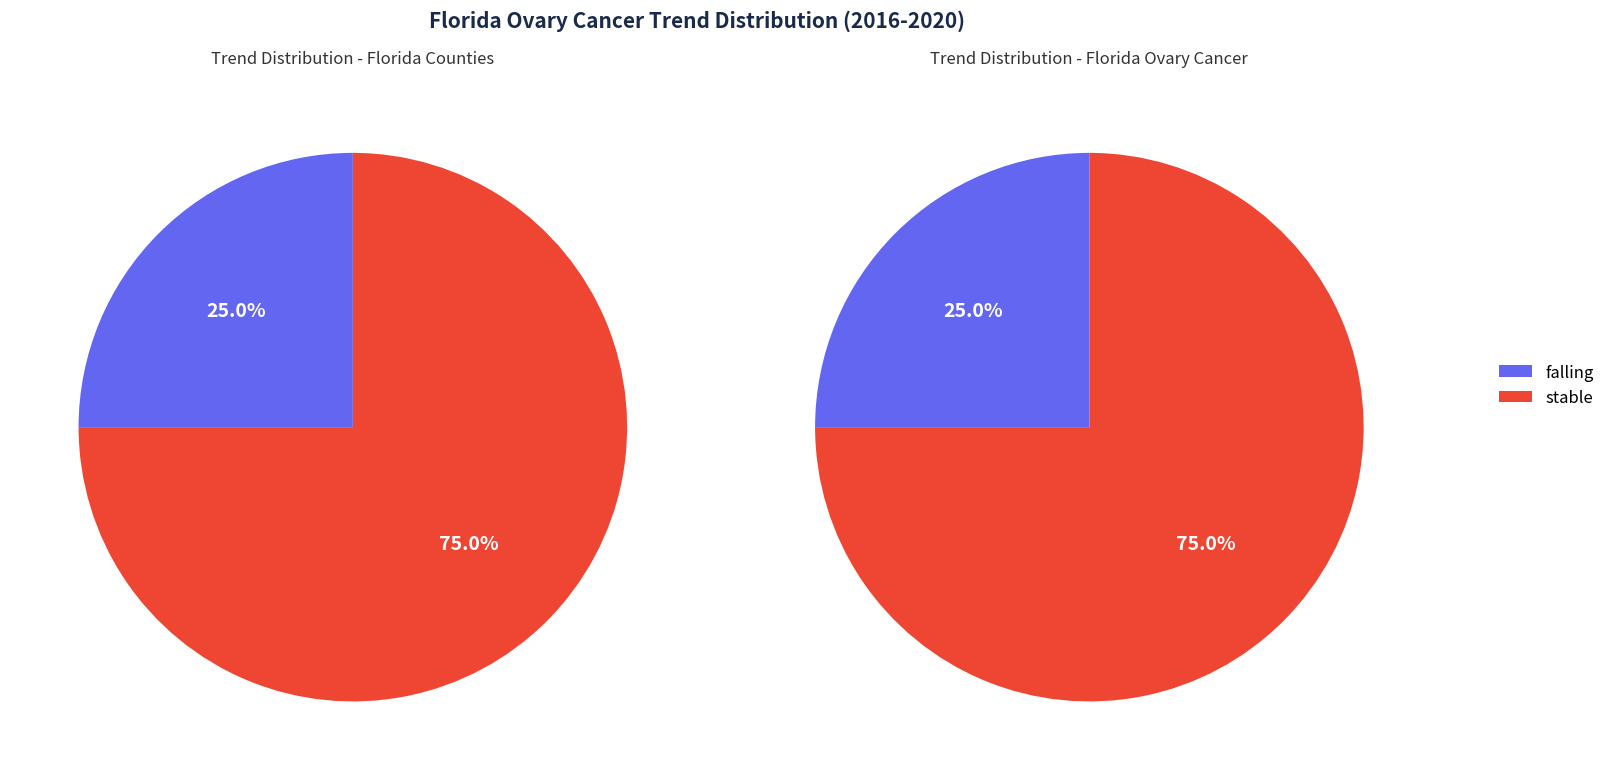

To the nearest percent, what is the difference between the stable and falling slice percentages?

50%